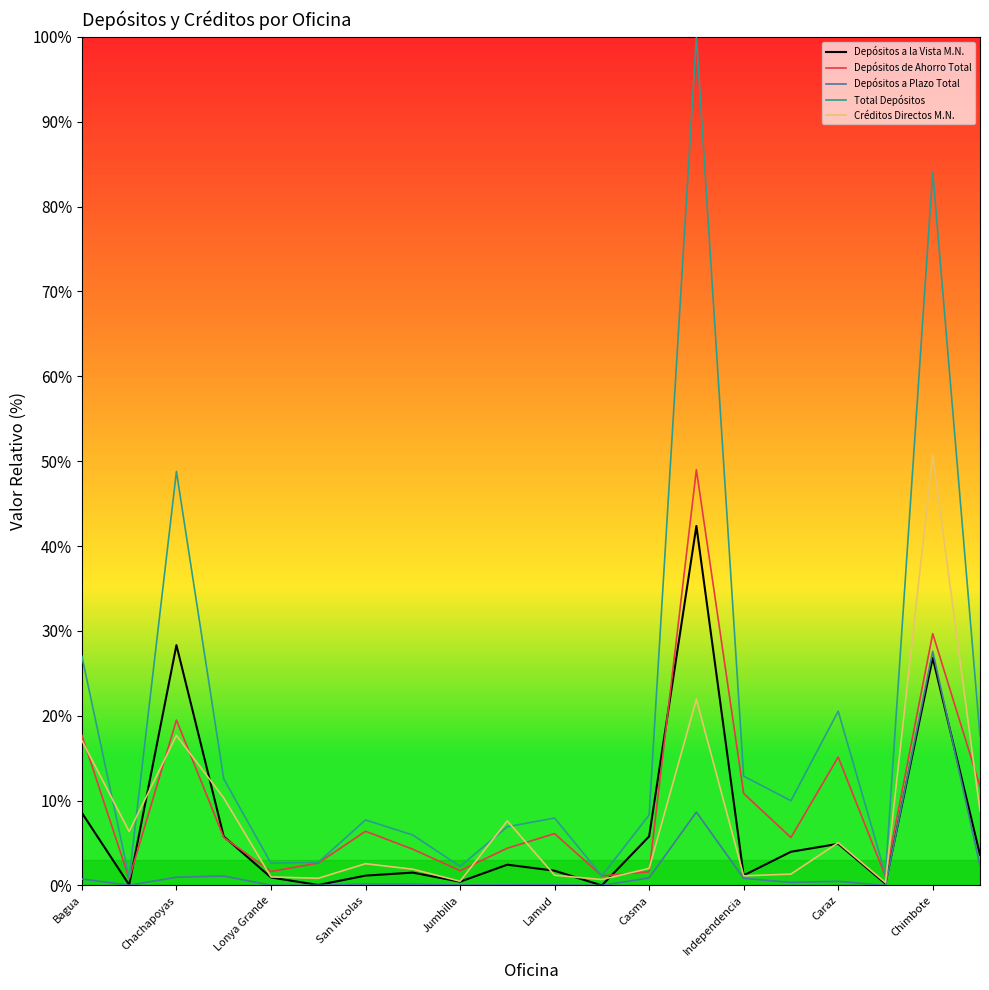

True or false: Depósitos de Ahorro Total and Total Depósitos intersect in this chart.

False